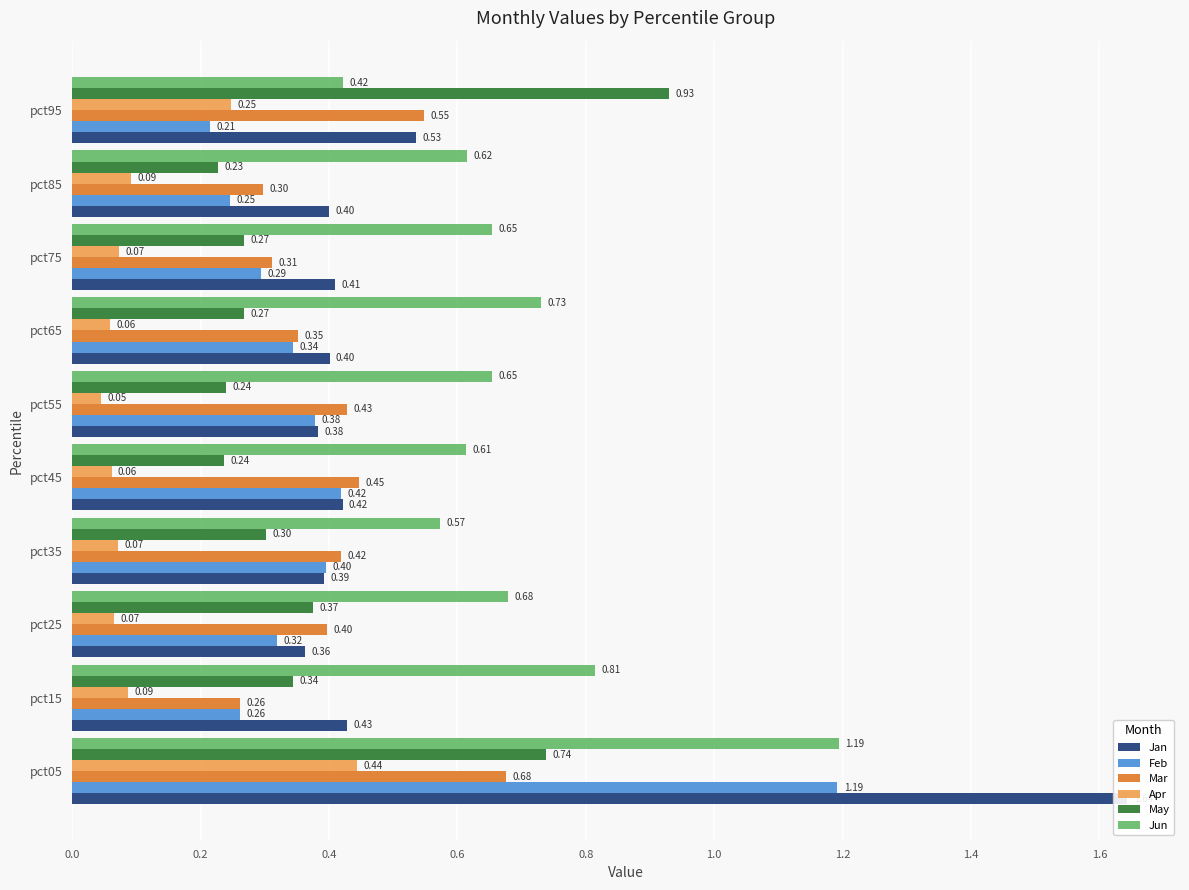

The value of Mar at pct95 is 0.9. True or false?

False